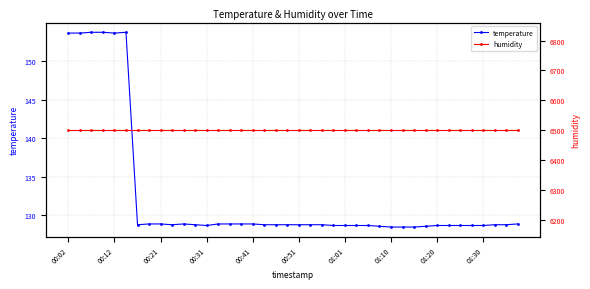

True or false: temperature has a value of 180.2 at 01:20.

False